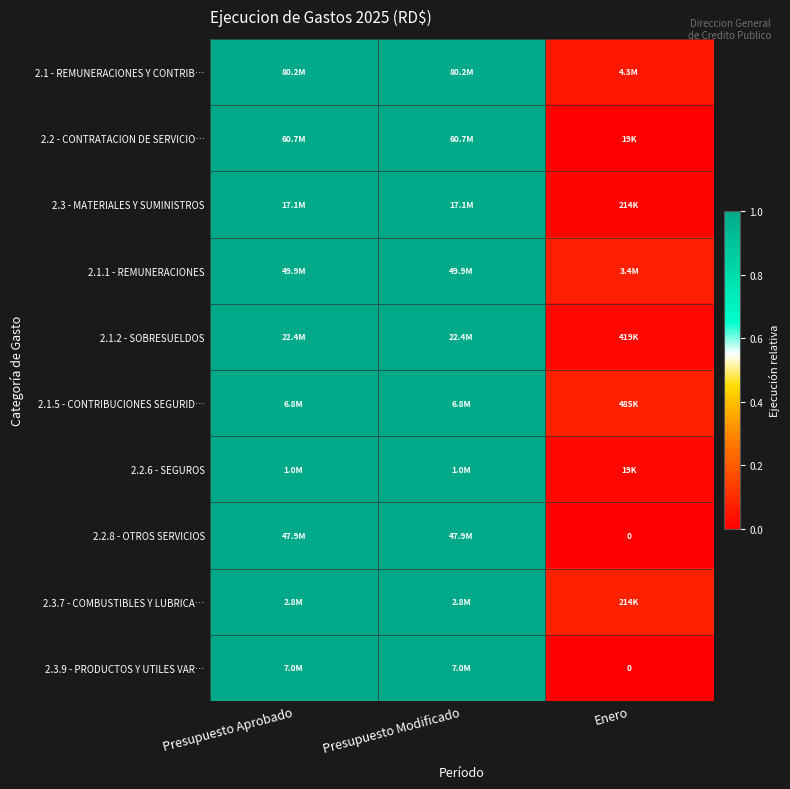

Where is 2.3 - MATERIALES Y SUMINISTROS nearest to the value 0?

Enero